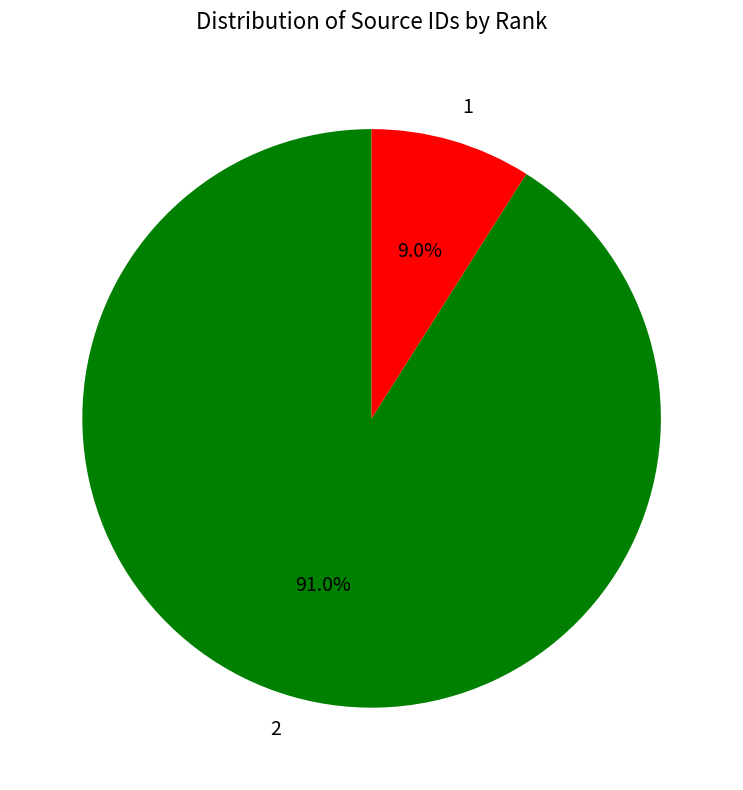

What is the largest slice in the pie chart?

2